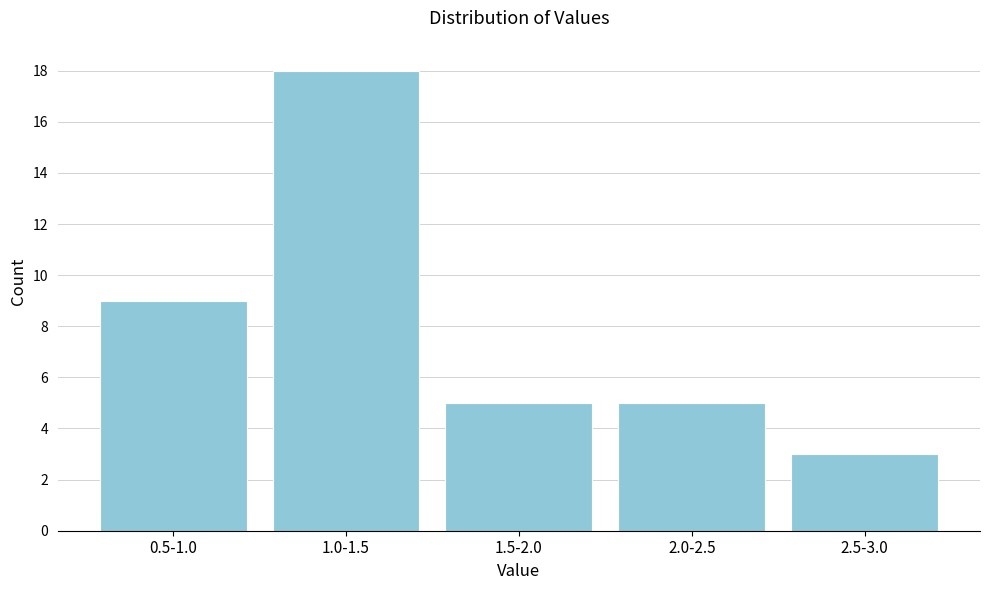

Reading right to left, what are all the values shown in this chart?

2.5-3.0=3	2.0-2.5=5	1.5-2.0=5	1.0-1.5=18	0.5-1.0=9